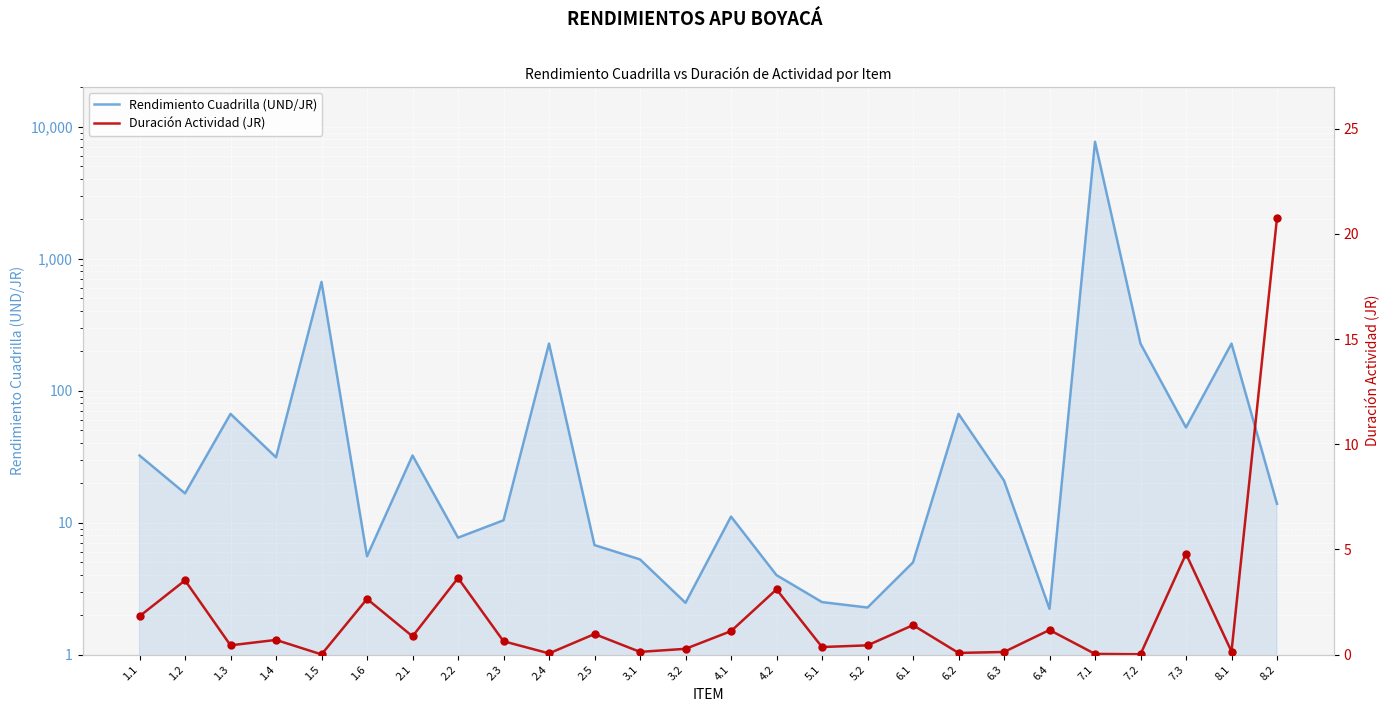

At how many categories does at least one series exceed 4457?

1